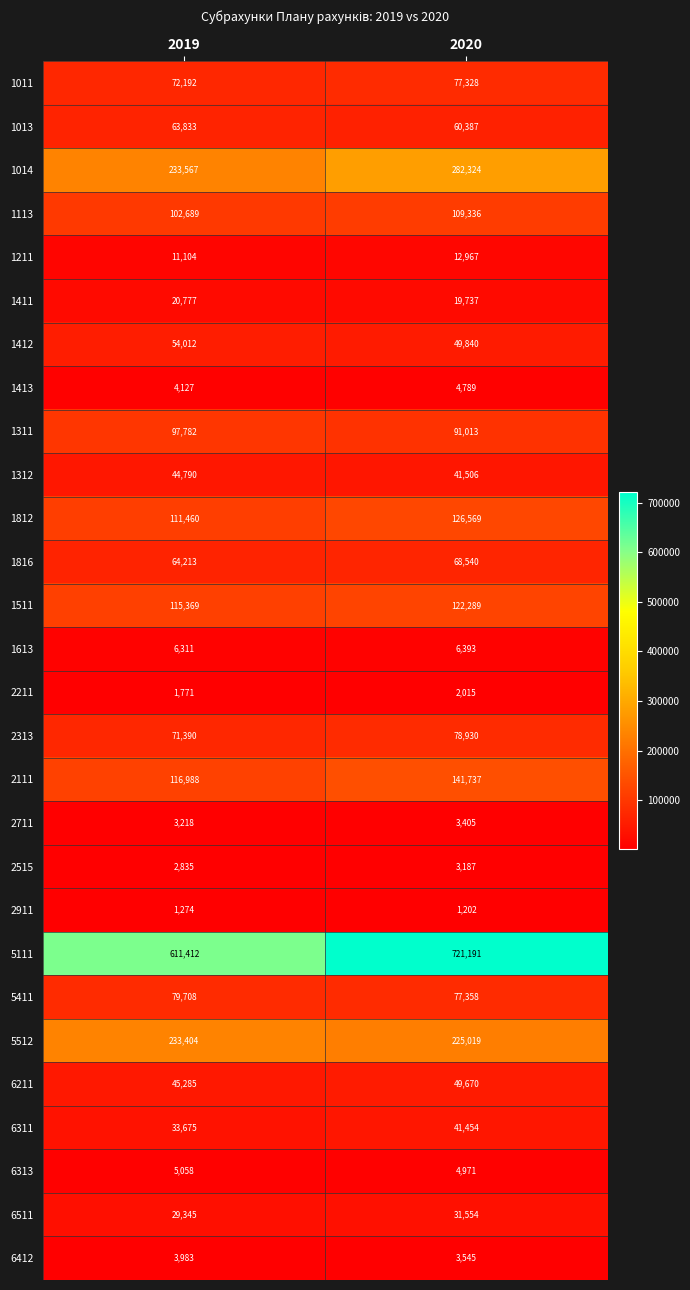

What is the difference between the highest and lowest values at 2019?

610138